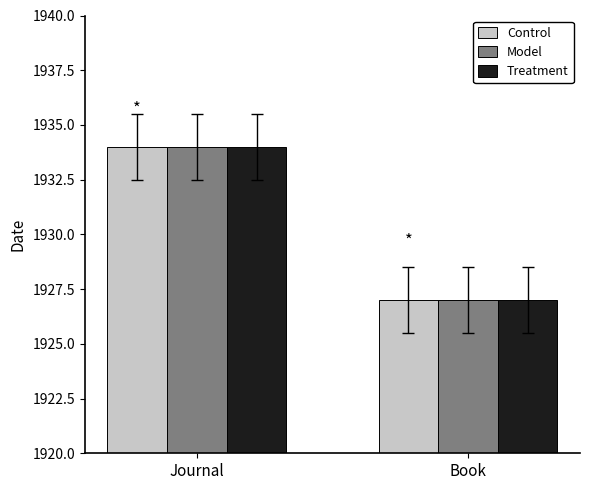

Which label corresponds to the largest value in the chart?

Journal